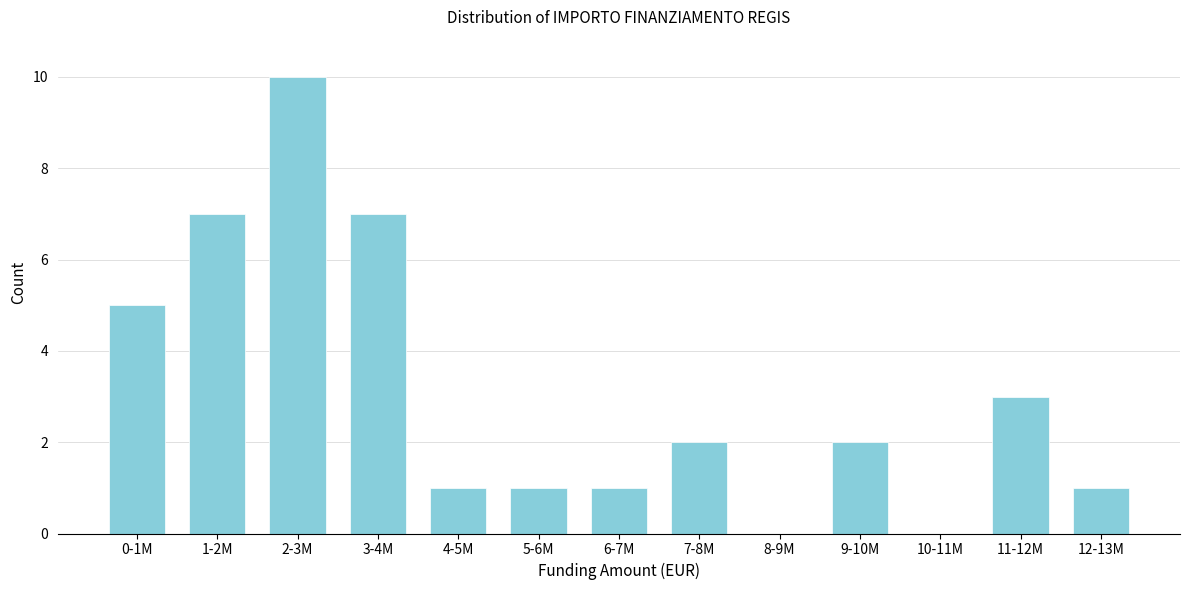

Reading left to right, list all the values displayed in this chart.

0-1M=5	1-2M=7	2-3M=10	3-4M=7	4-5M=1	5-6M=1	6-7M=1	7-8M=2	8-9M=0	9-10M=2	10-11M=0	11-12M=3	12-13M=1